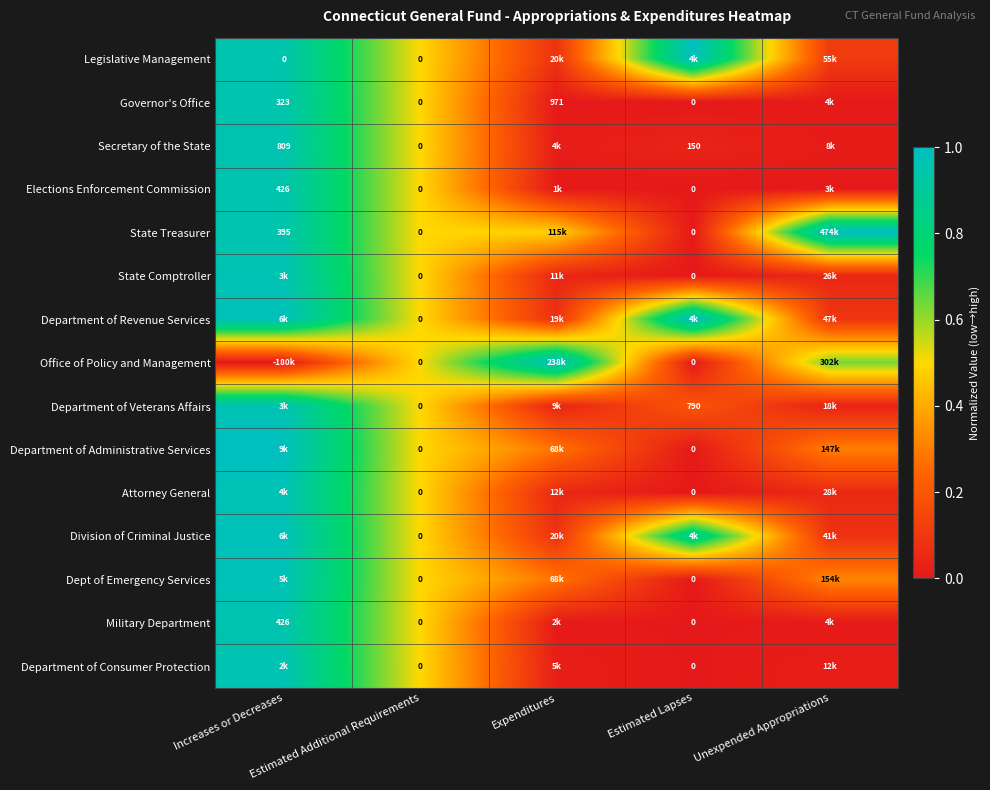

True or false: Department of Revenue Services has a value of 0.8 at Estimated Additional Requirements.

False